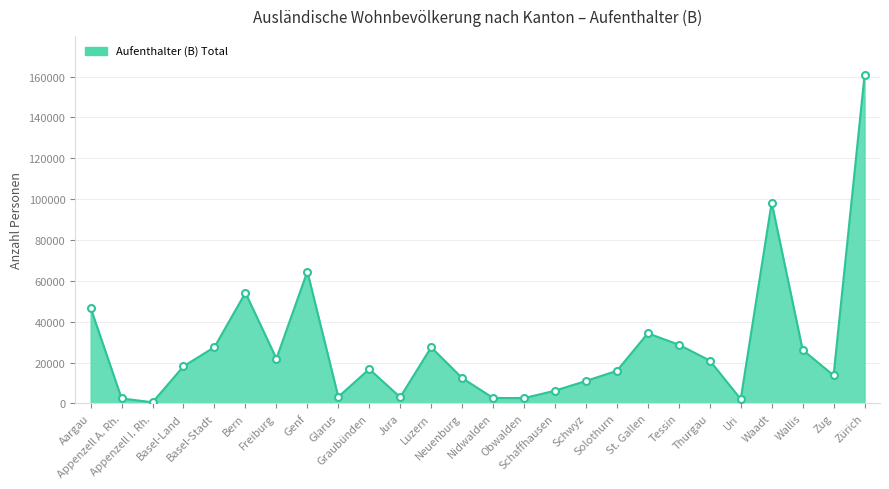

Which category has the highest value across all series?

Zürich